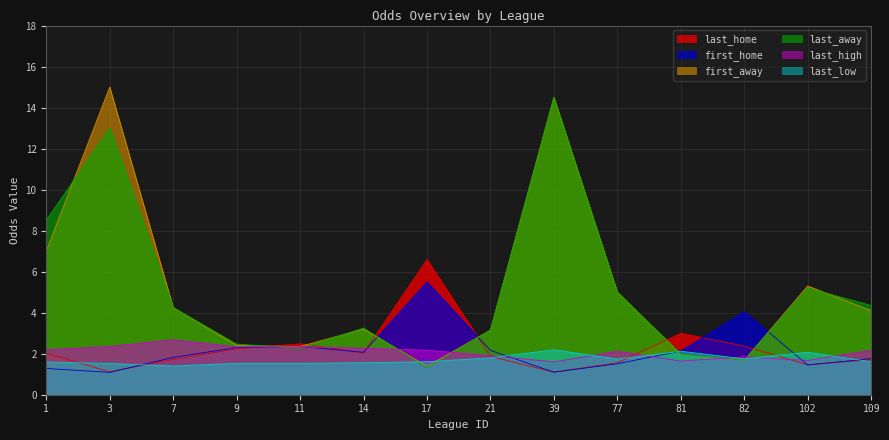

True or false: last_home has a value of 0.6 at 1.

False